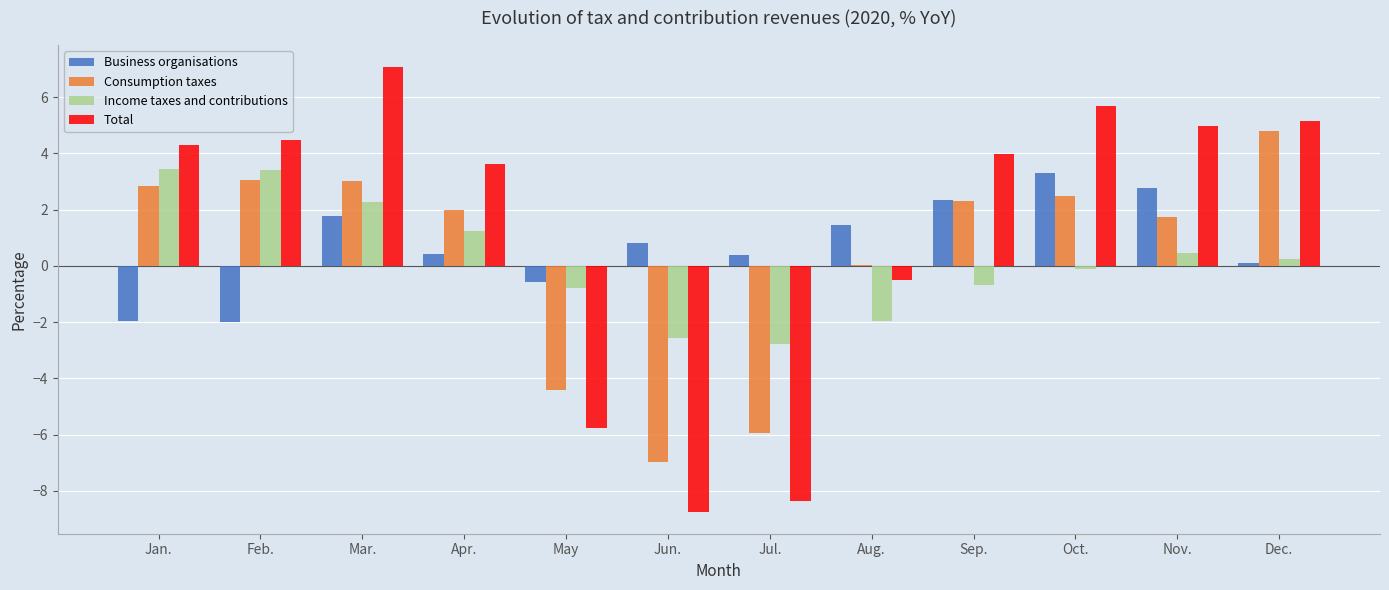

Is it true that Consumption taxes equals 8.4 at Dec.?

False